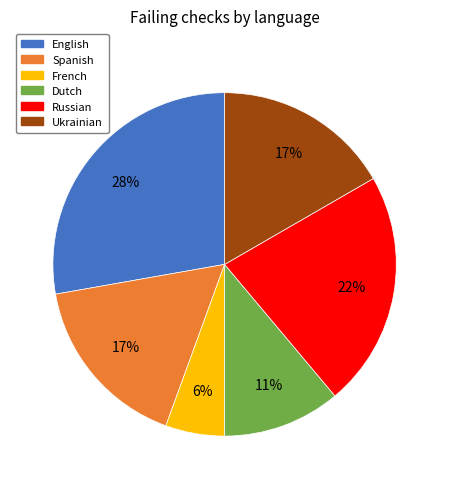

Is there a majority slice in this chart?

No